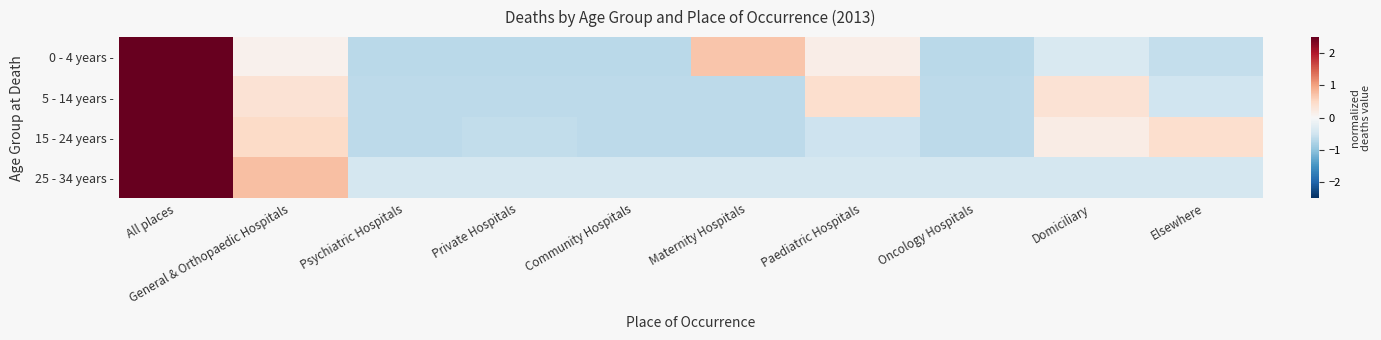

Which series has the largest range (max minus min)?

0 - 4 years -